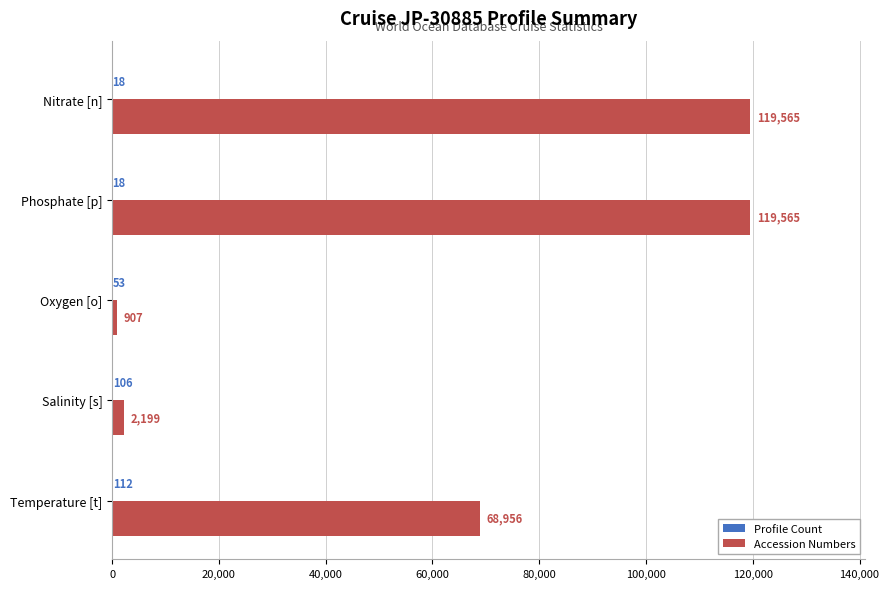

What is the sum of the Accession Numbers values at Phosphate [p] and Oxygen [o]?

120472